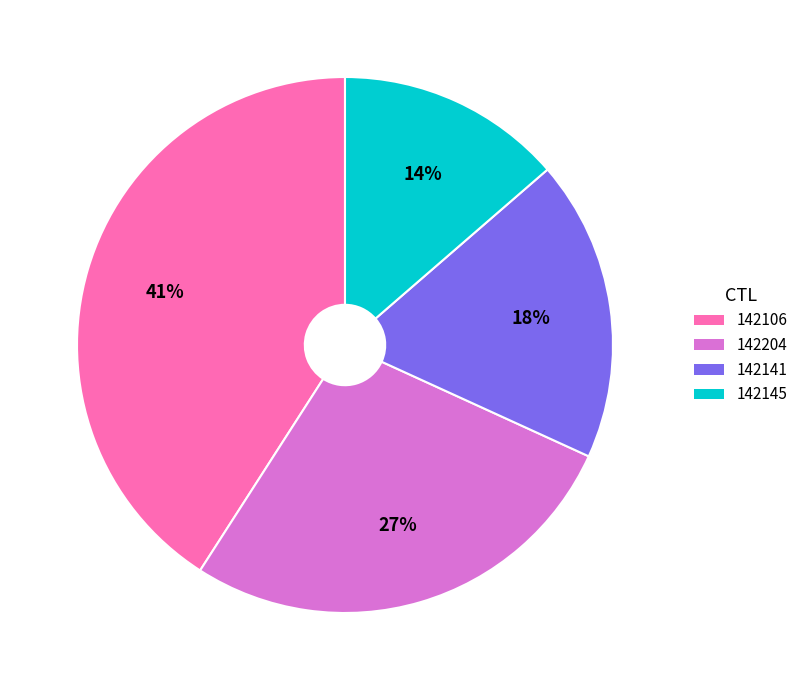

What is the largest slice in the pie chart?

142106